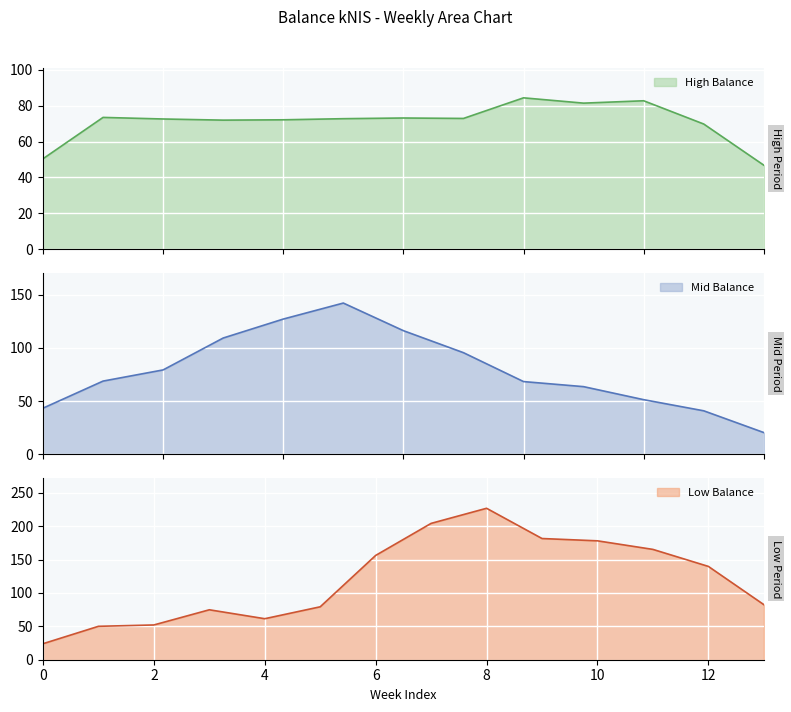

What is the maximum value for High Balance?

84.4